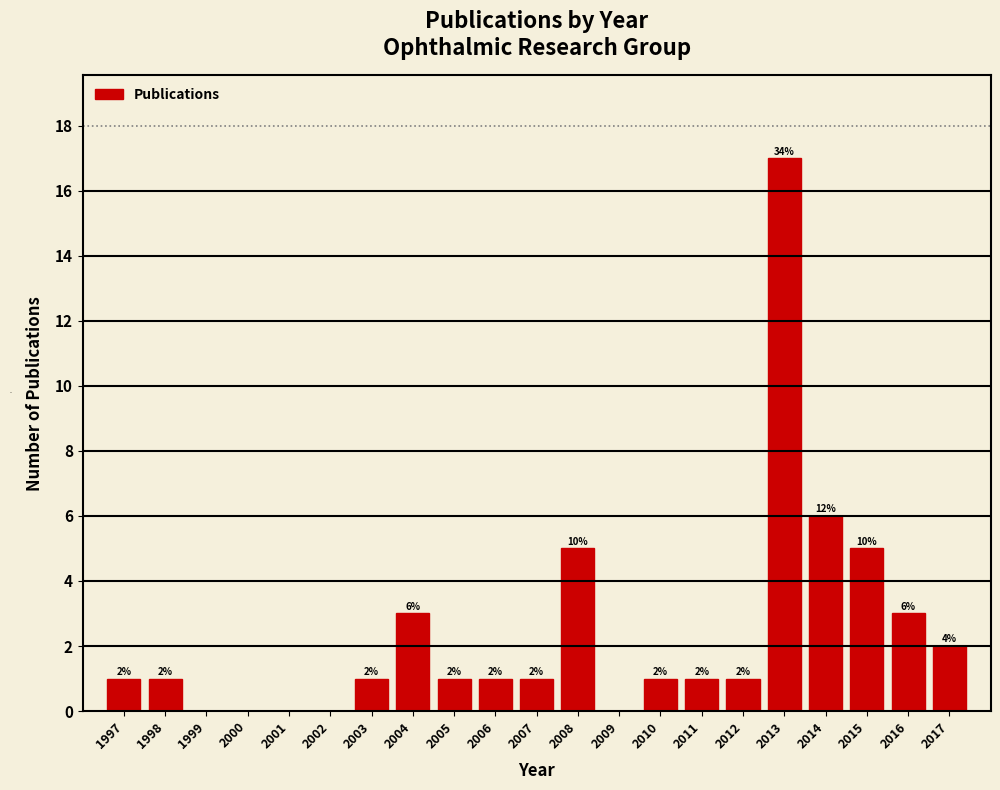

Over which range of the x-axis is the bar tallest?

2012.5 to 2013.5